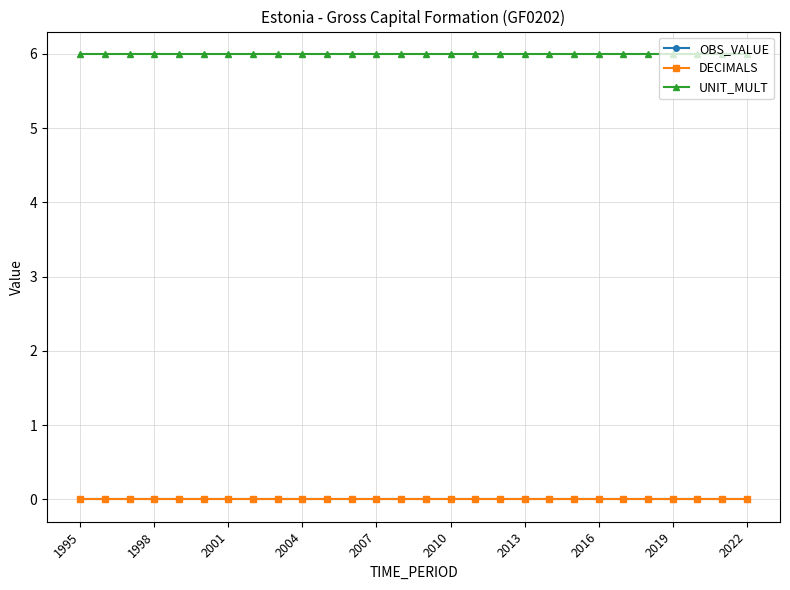

Is this an area chart (filled region under the line)?

No